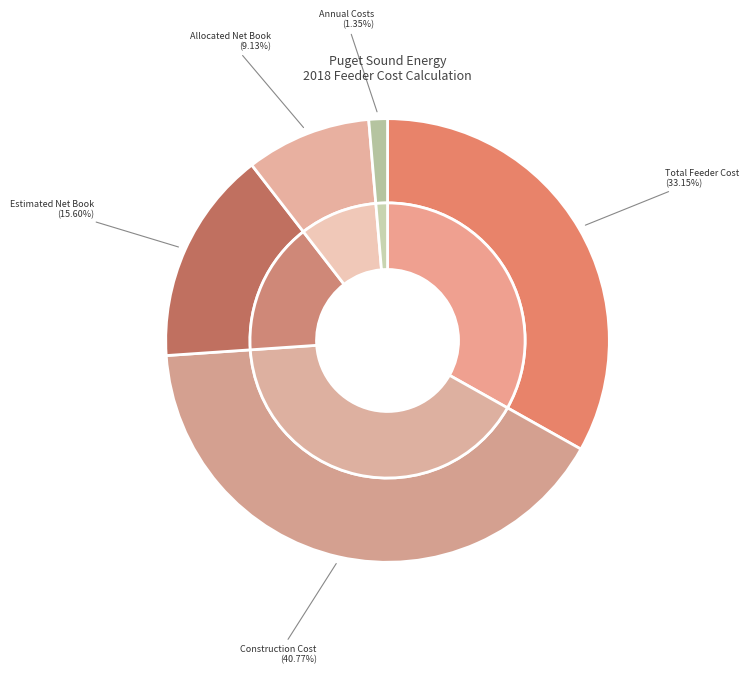

To the nearest percent, what portion does Estimated Net Book represent?

16%